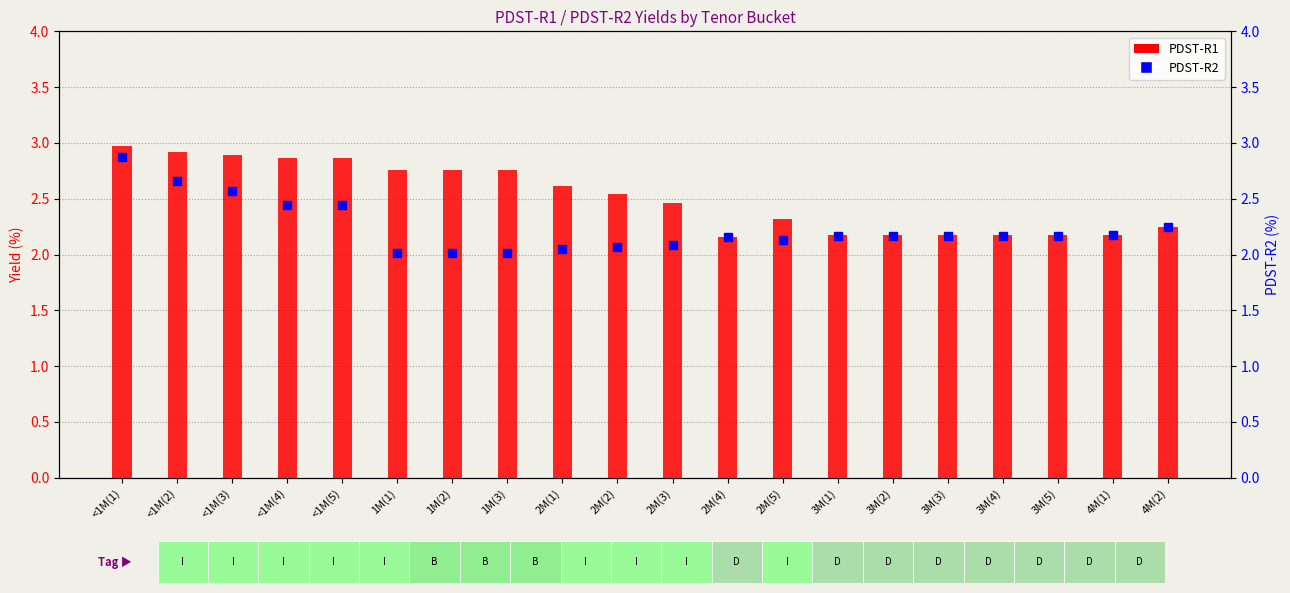

Reading left to right, extract all data points from this chart.

PDST-R1: 3.0	2.9	2.9	2.9	2.9	2.8	2.8	2.8	2.6	2.5	2.5	2.2	2.3	2.2	2.2	2.2	2.2	2.2	2.2	2.2
PDST-R2: 2.9	2.7	2.6	2.4	2.4	2.0	2.0	2.0	2.1	2.1	2.1	2.2	2.1	2.2	2.2	2.2	2.2	2.2	2.2	2.2